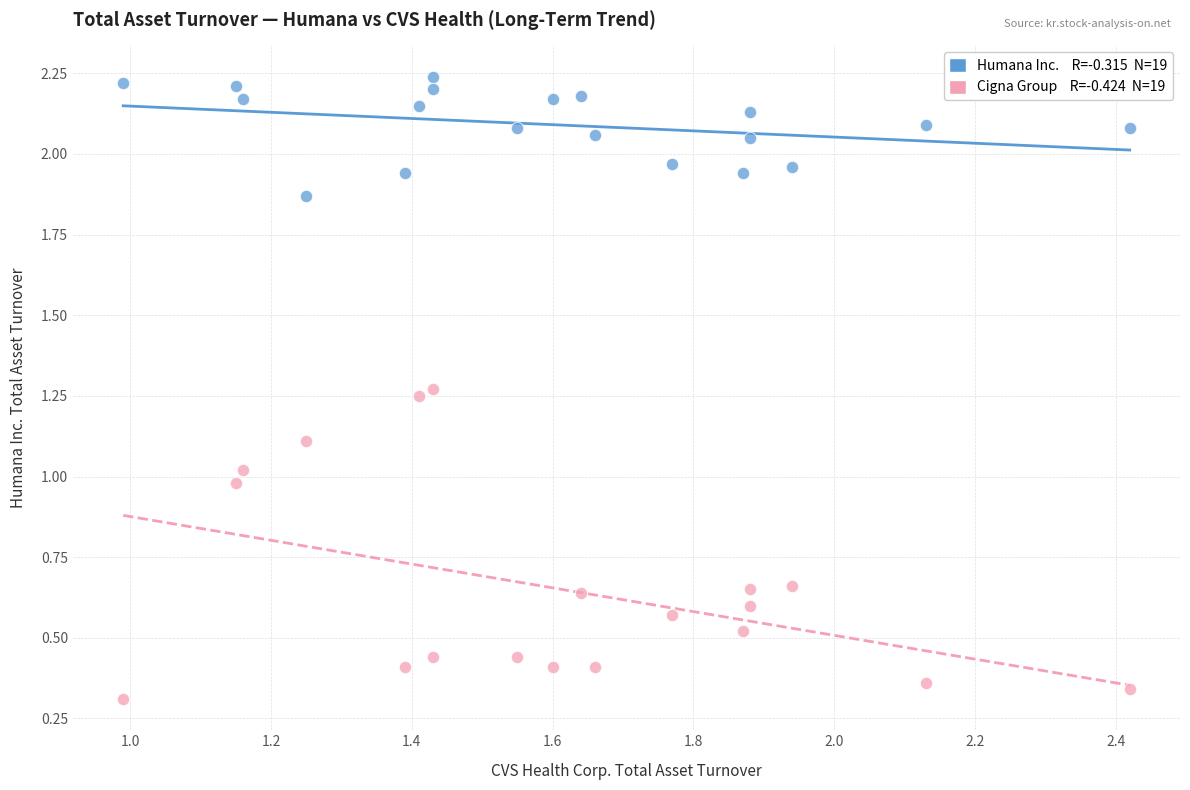

Across all data points, what is the range of X values (max minus min)?

1.4